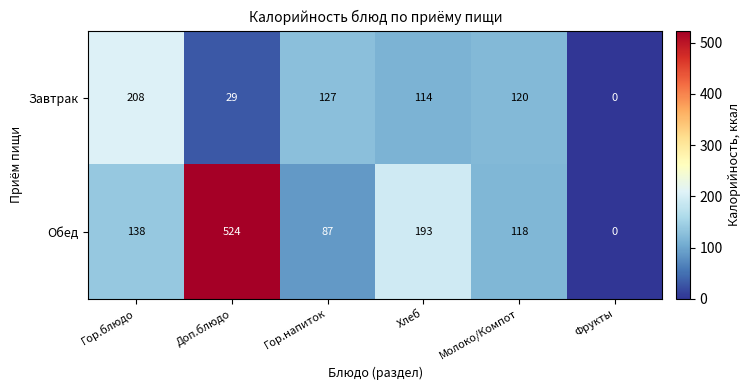

How many distinct data groups are displayed?

2